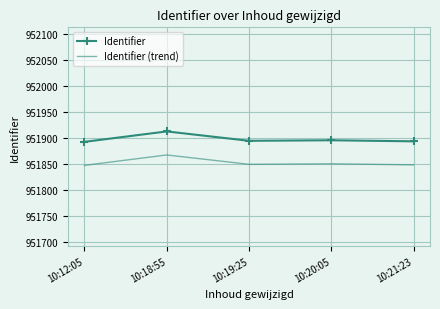

Which series has the largest range (max minus min)?

Identifier